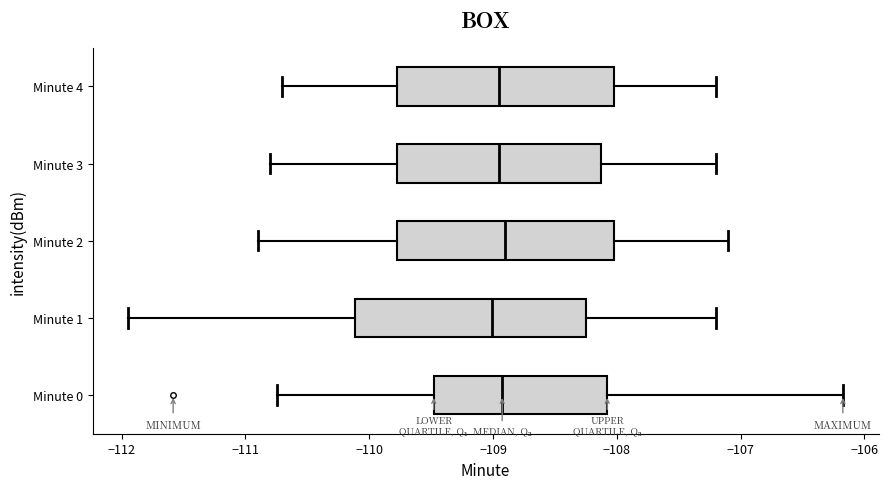

Where does the median line of the box for Minute 1 sit on the x-axis? The values are not printed on the chart, so give them approximately, as read against the axis.

-109.0